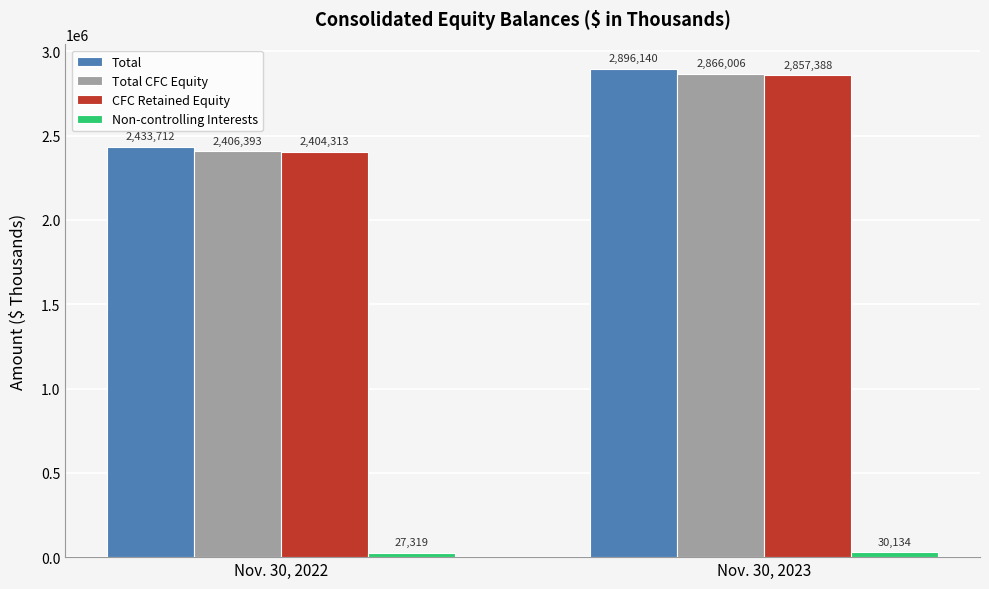

Which series has the widest spread of values?

Total